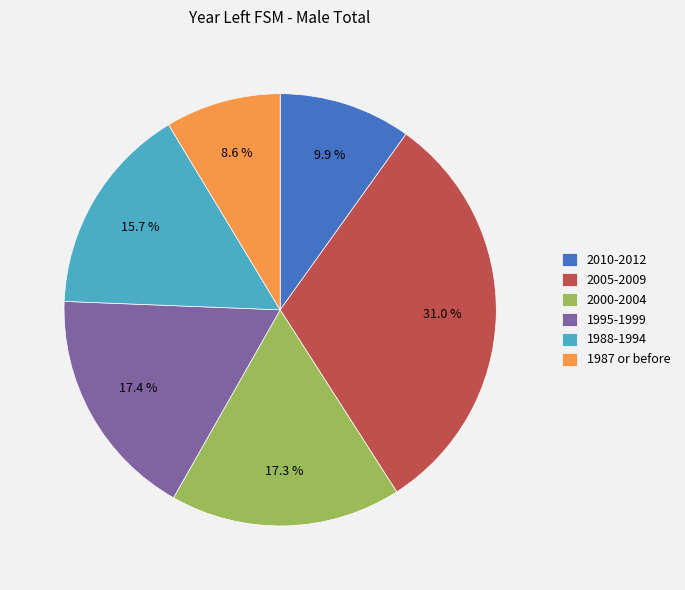

Which has a higher value, 1987 or before or 2000-2004?

2000-2004